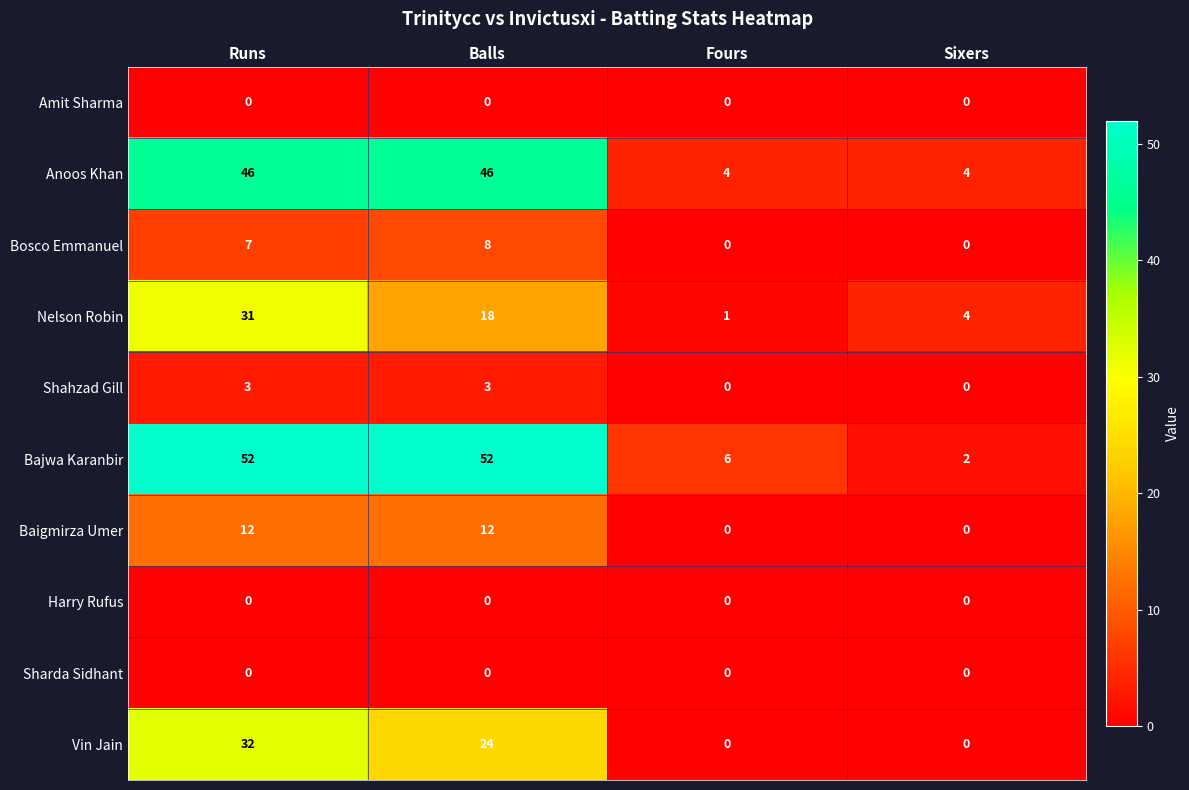

Which category has the highest value in the Nelson Robin series?

Runs